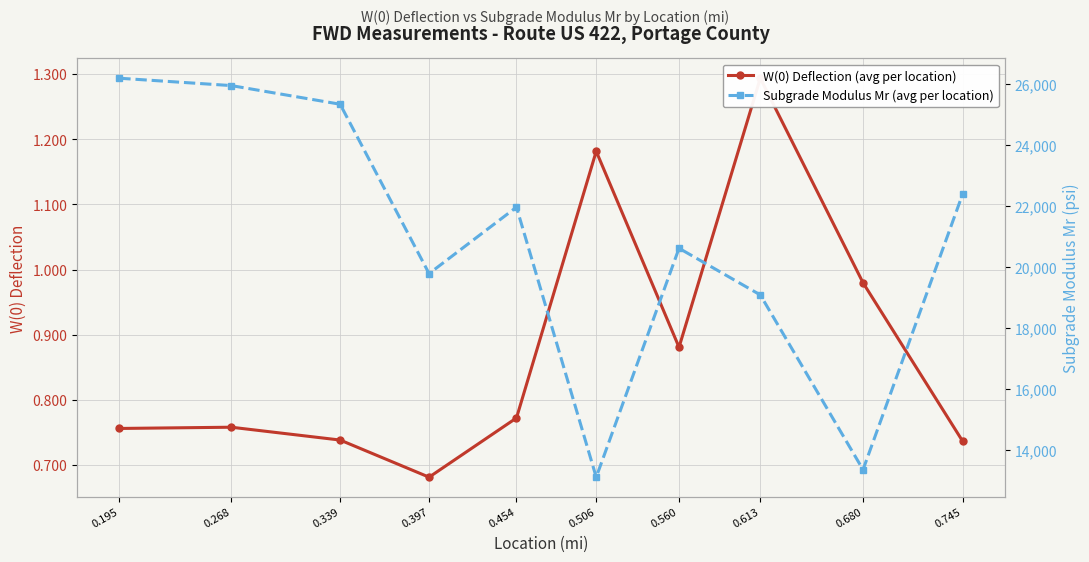

Reading left to right, extract all data points from this chart.

W(0) Deflection (avg per location): 0.195=0.8	0.268=0.8	0.339=0.7	0.397=0.7	0.454=0.8	0.506=1.2	0.560=0.9	0.613=1.3	0.680=1.0	0.745=0.7
Subgrade Modulus Mr (avg per location): 0.195=26199.5	0.268=25957.8	0.339=25346.6	0.397=19793.2	0.454=21971.5	0.506=13117.3	0.560=20623.6	0.613=19094.1	0.680=13363.2	0.745=22407.2